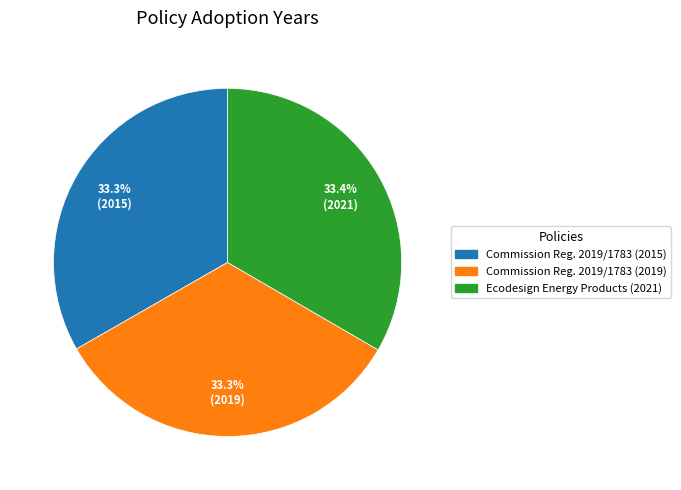

Is there a majority slice in this chart?

No